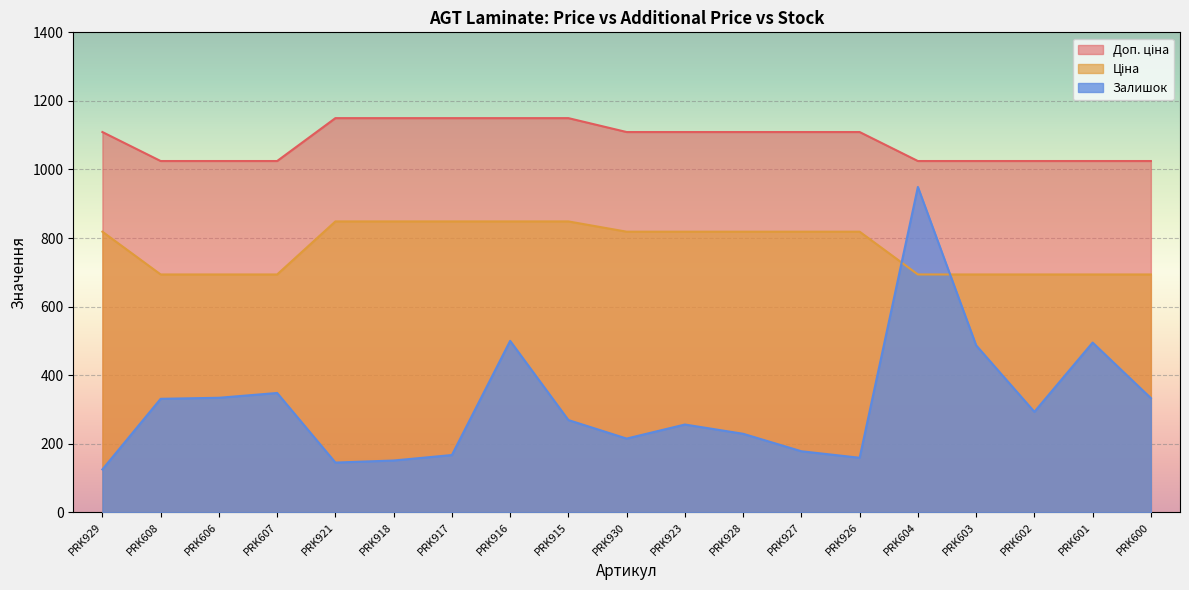

Rank the series at PRK606 from lowest to highest value.

Залишок, Ціна, Доп. ціна